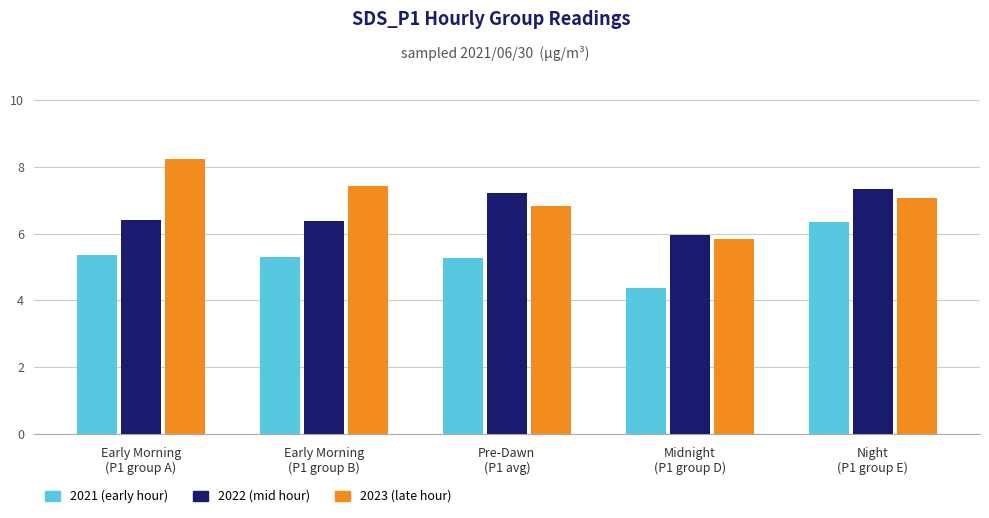

What is the greatest value displayed?

8.2